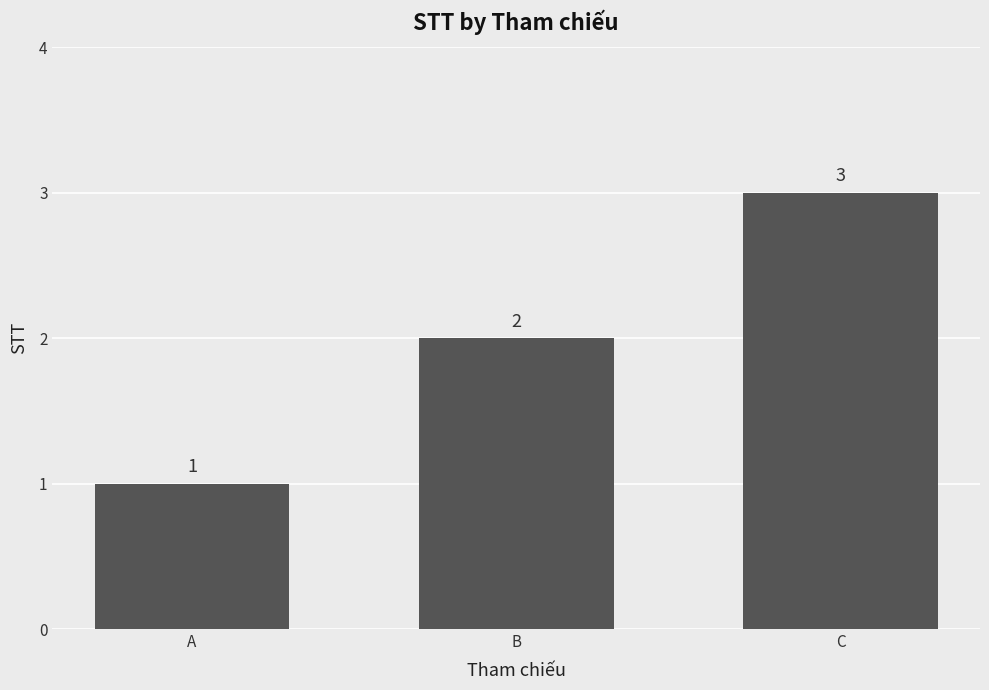

Where is the data nearest to the value 2?

B